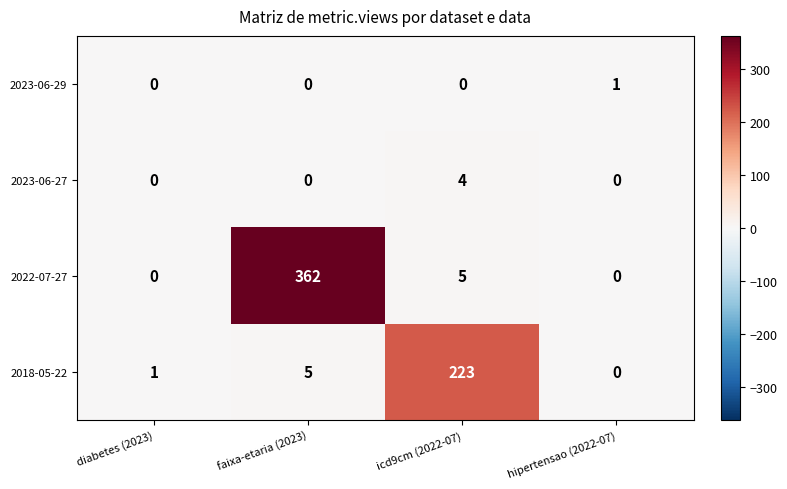

The 2018-05-22 series shows 223 at icd9cm (2022-07). True or false?

True